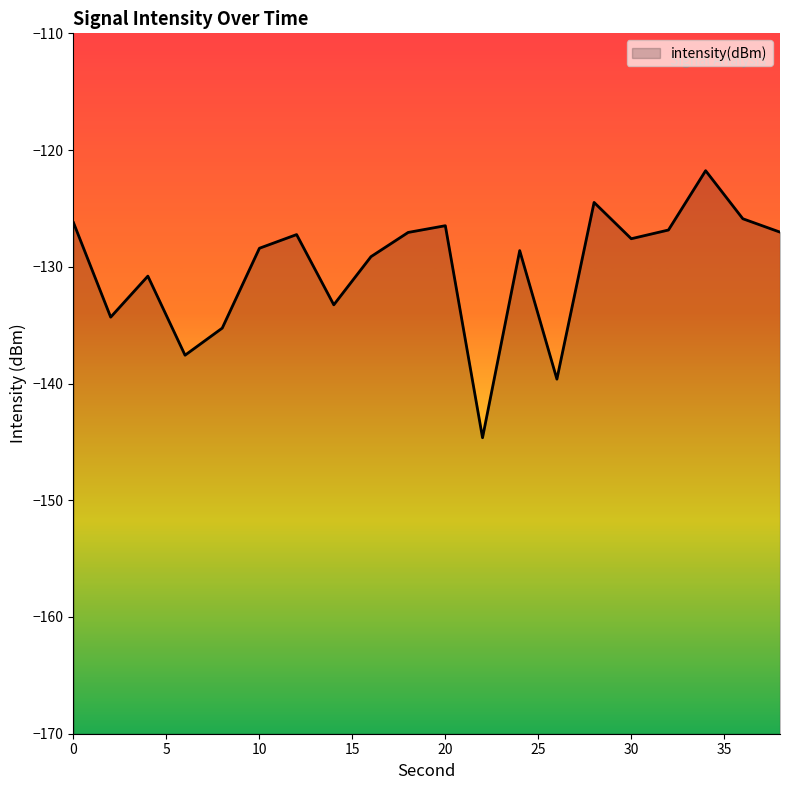

List the labels in order of value, largest first.

34, 28, 36, 0, 20, 32, 38, 18, 12, 30, 10, 24, 16, 4, 14, 2, 8, 6, 26, 22